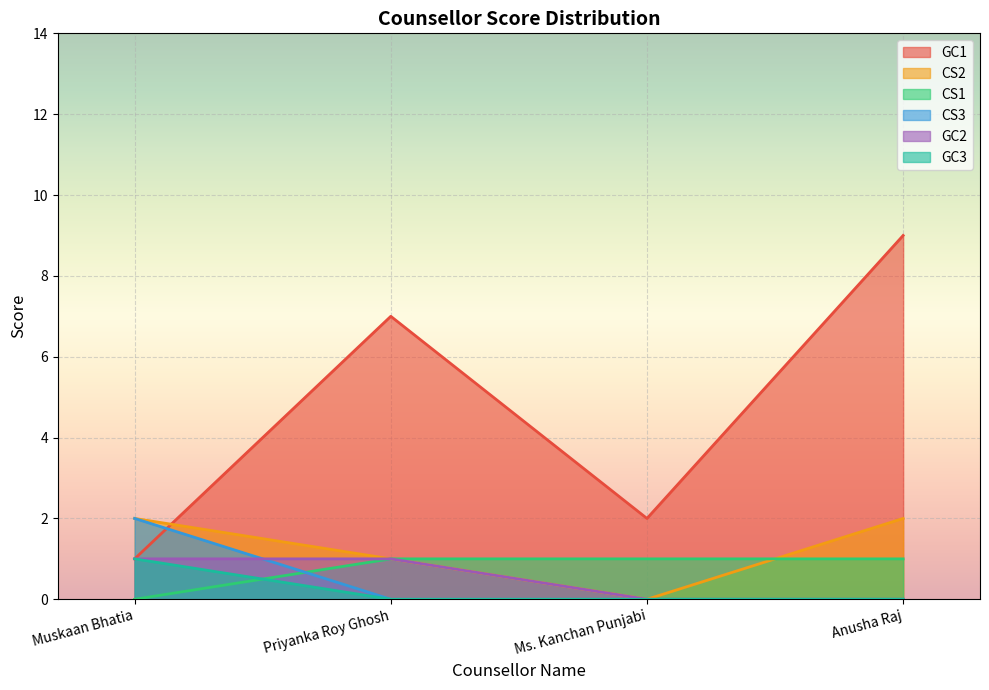

Which series changed the most between Priyanka Roy Ghosh and Ms. Kanchan Punjabi?

GC1